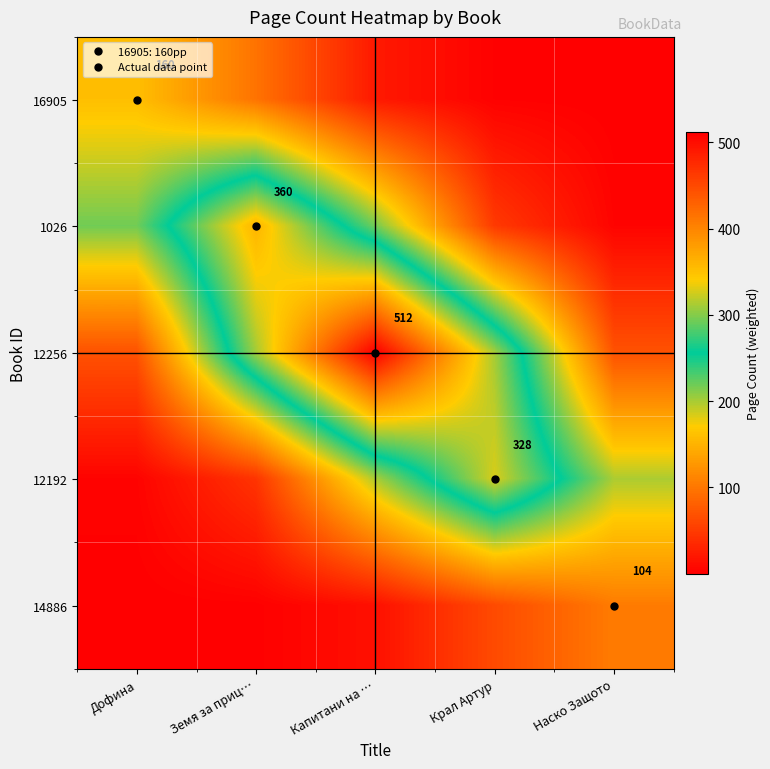

Which has a higher value, Земя за приц… or Крал Артур?

Земя за приц…